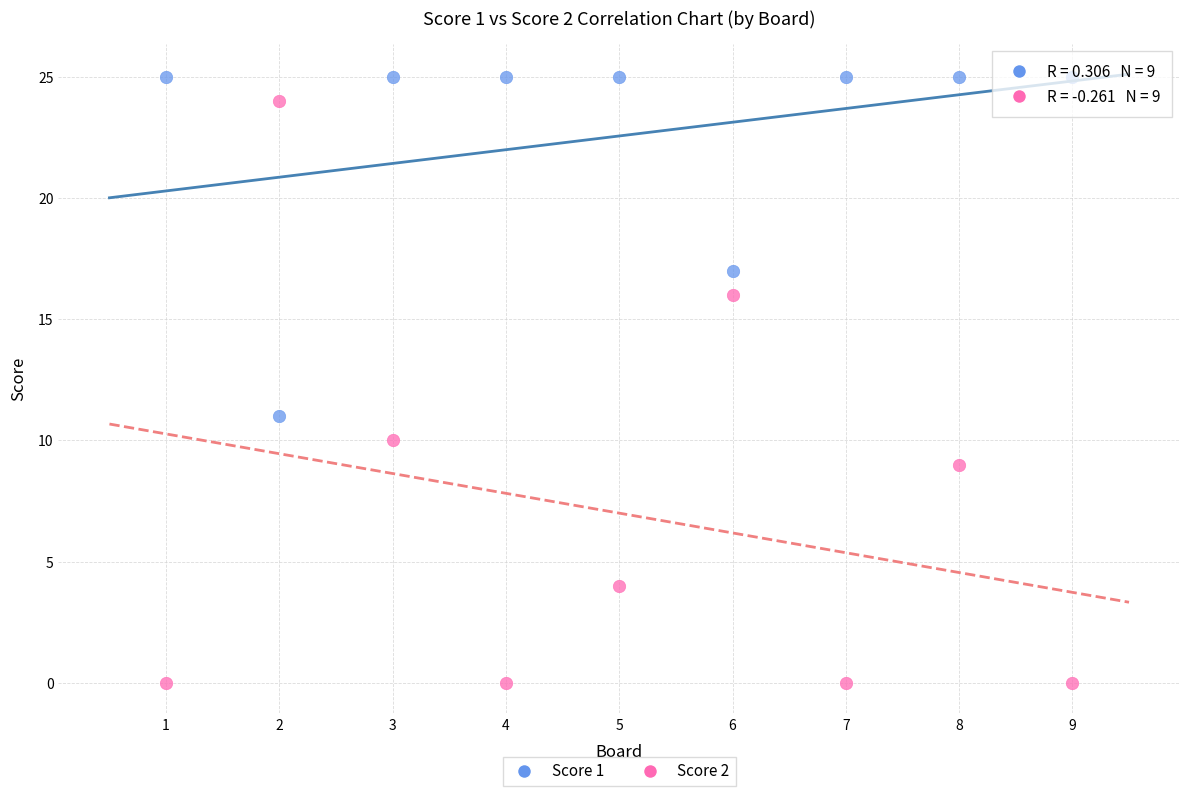

Which series contains the lowest Y value?

Score 2